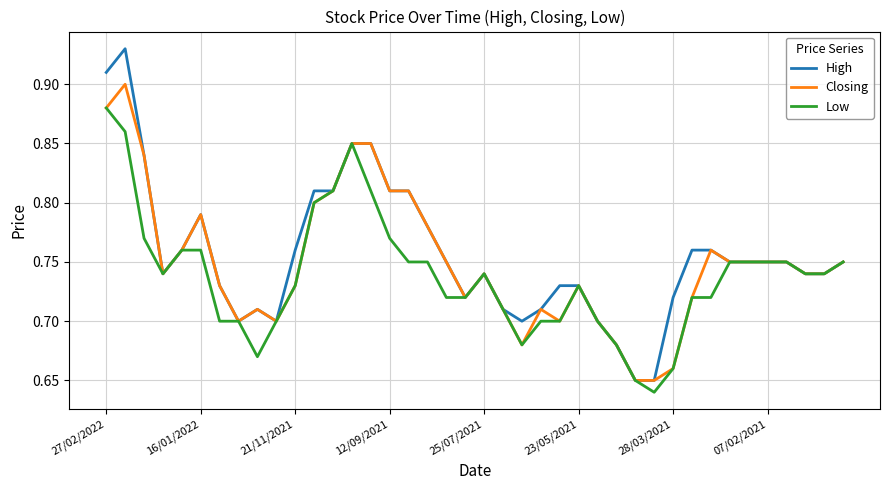

Rank the series by their maximum value, from highest to lowest.

High, Closing, Low